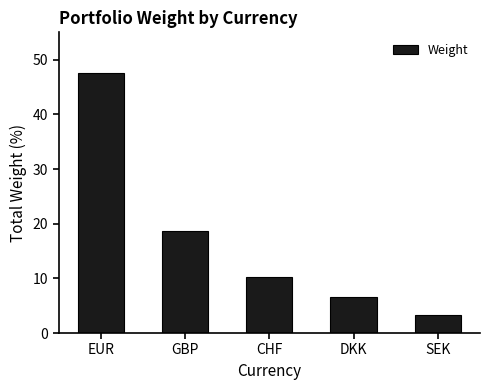

The chart shows a value of 11.5 at GBP. True or false?

False